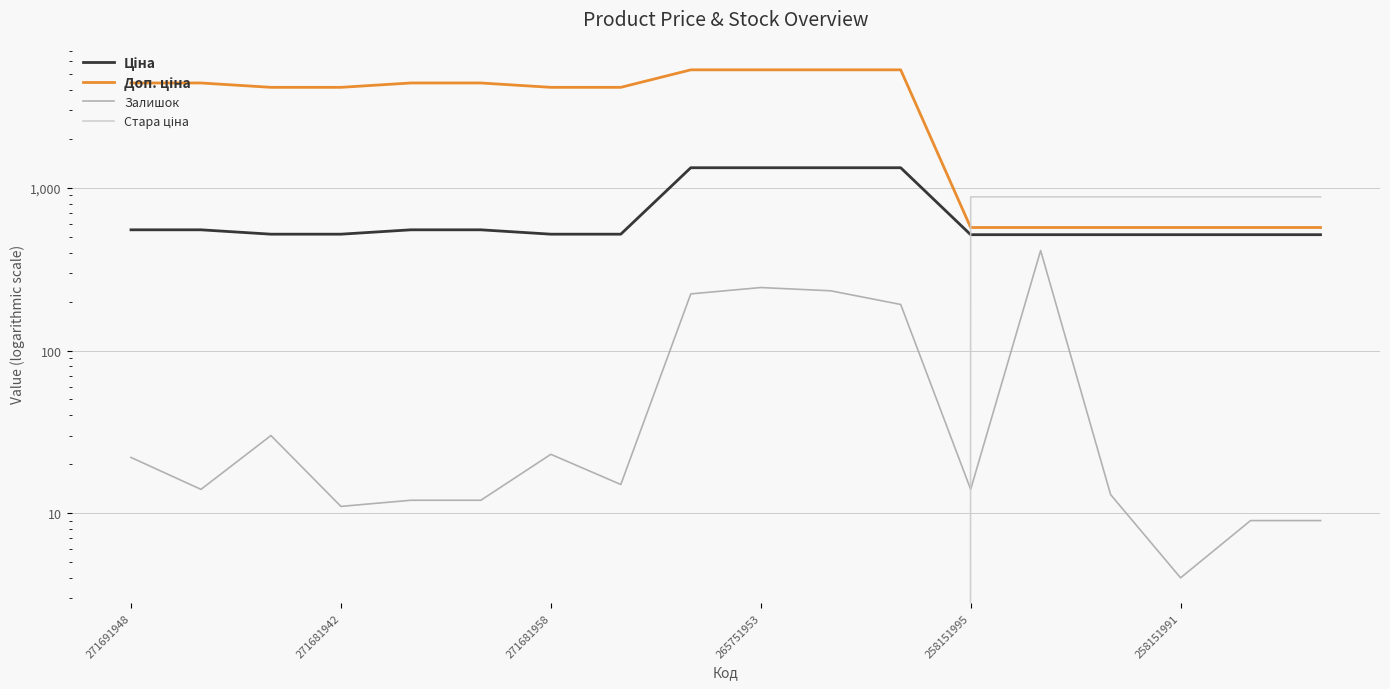

What is the average value of the Ціна series?

706.0